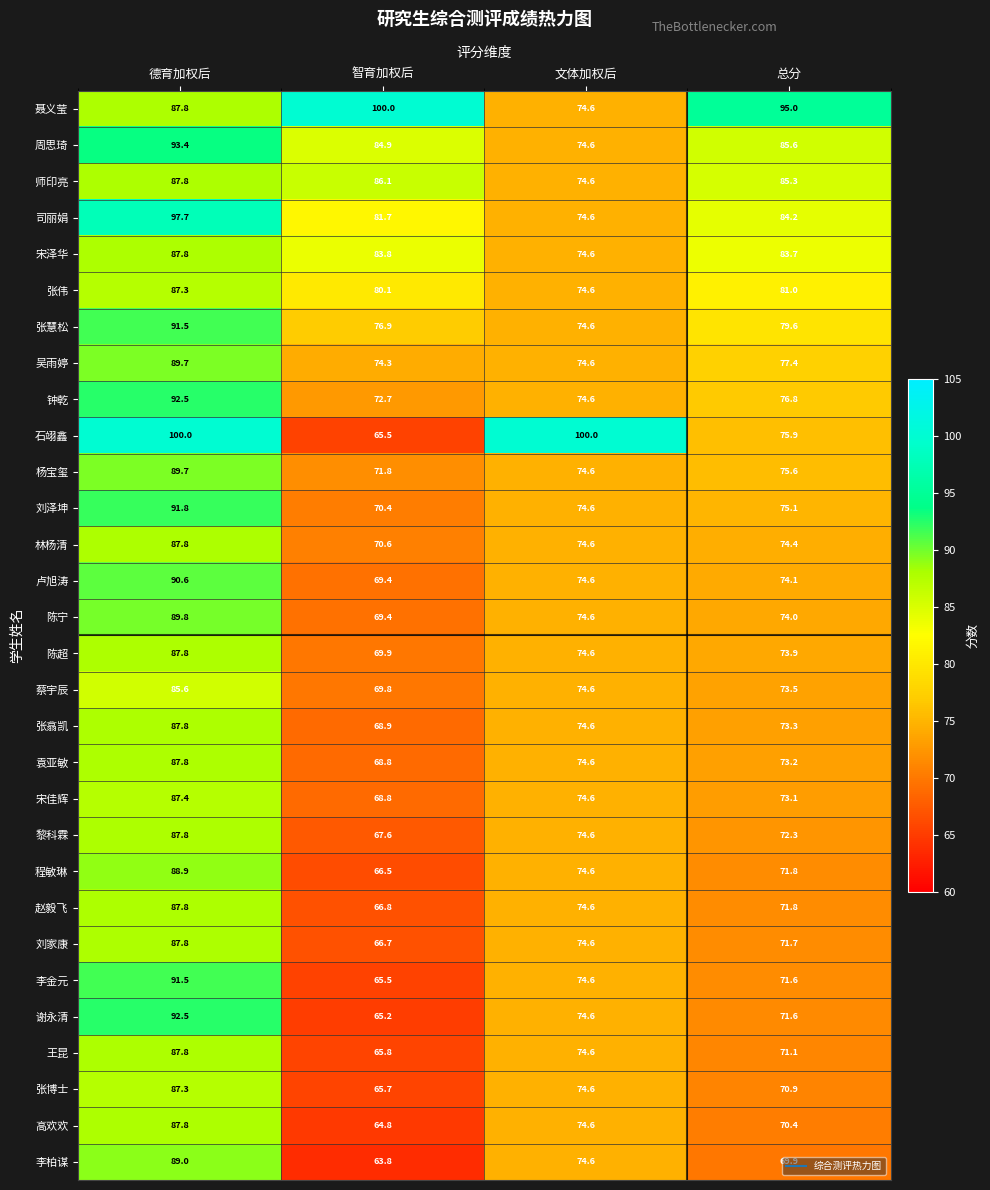

Which series changed the most between 德育加权后 and 总分?

石翊鑫